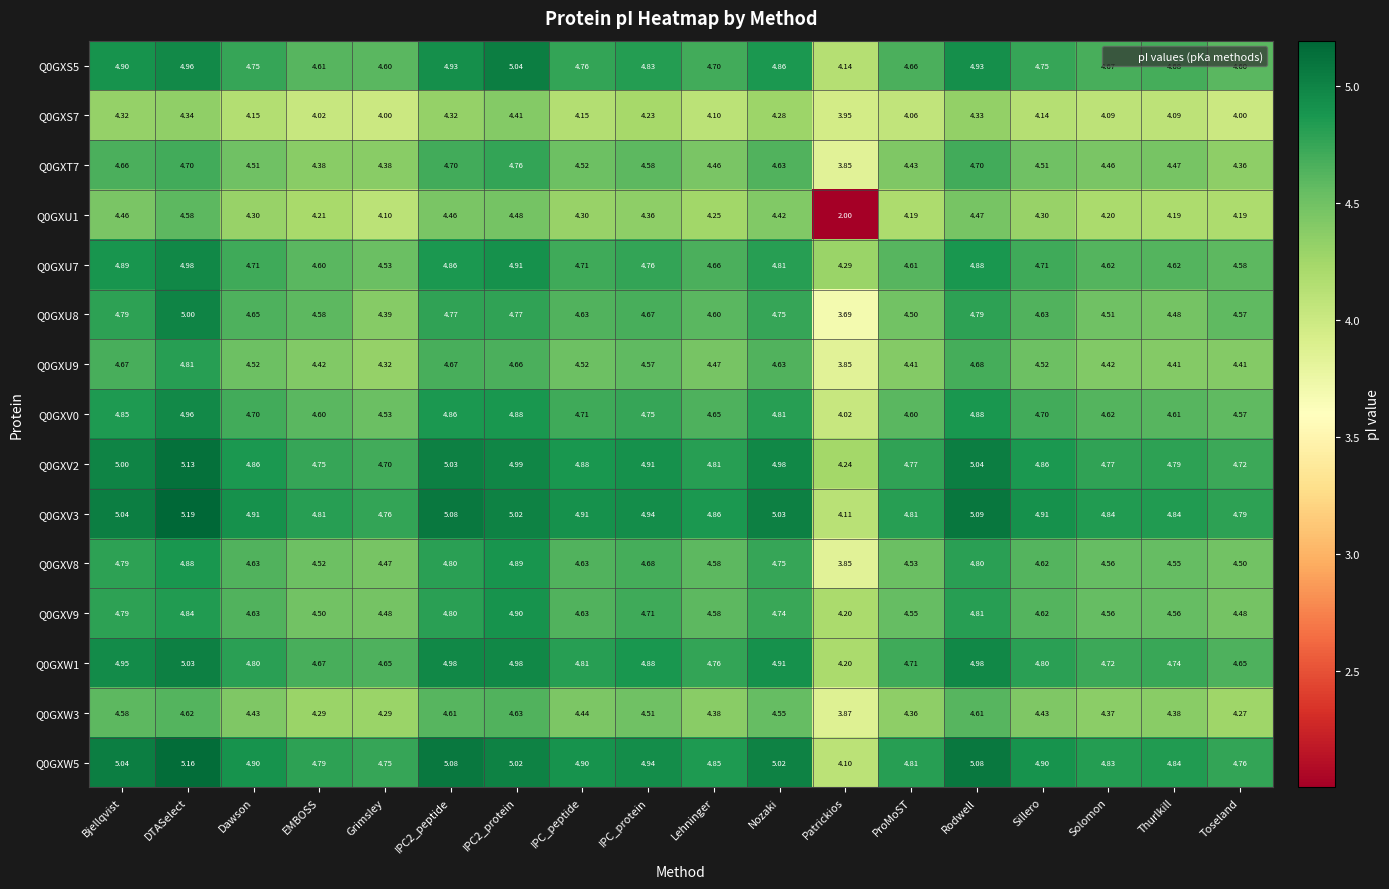

Is the value of Q0GXU7 at Bjellqvist greater than the value of Q0GXV9 at IPC2_protein?

No